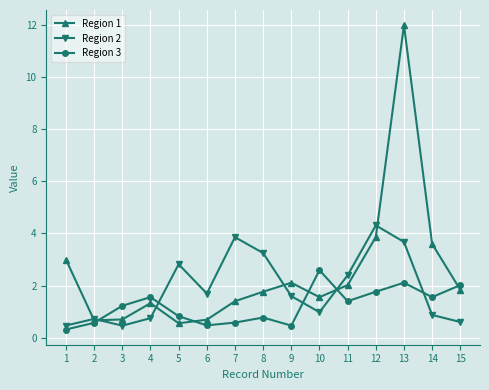

How many categories are shown in the chart?

15